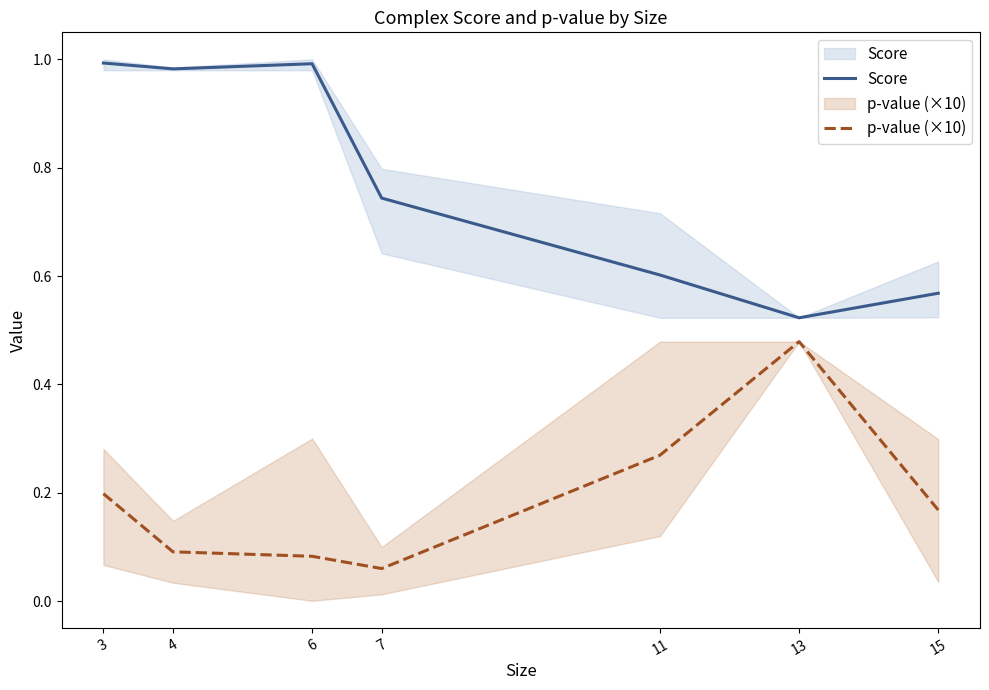

What is the minimum value for Score?

0.5